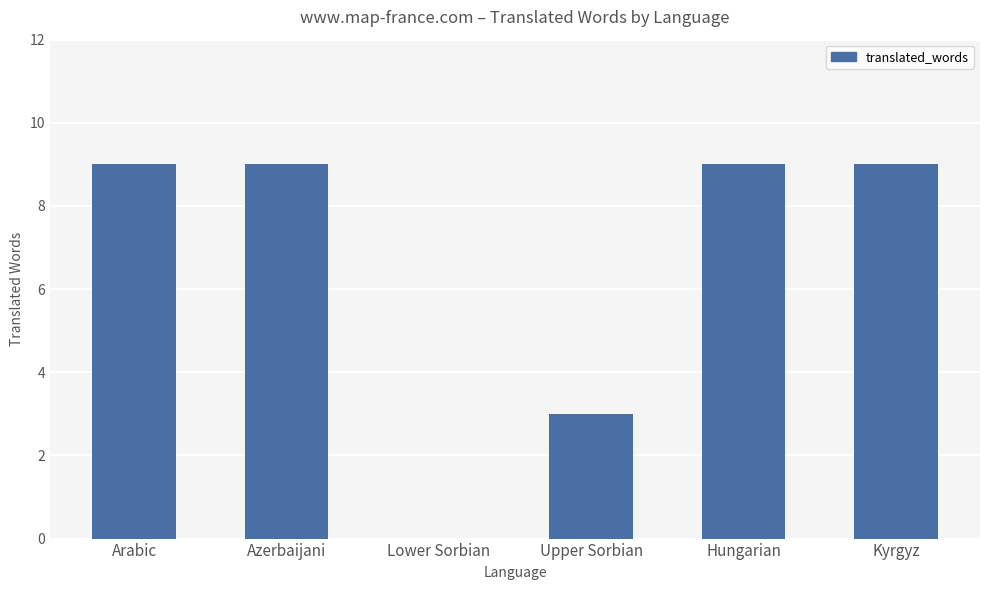

True or false: the data shows 9 at Azerbaijani.

True